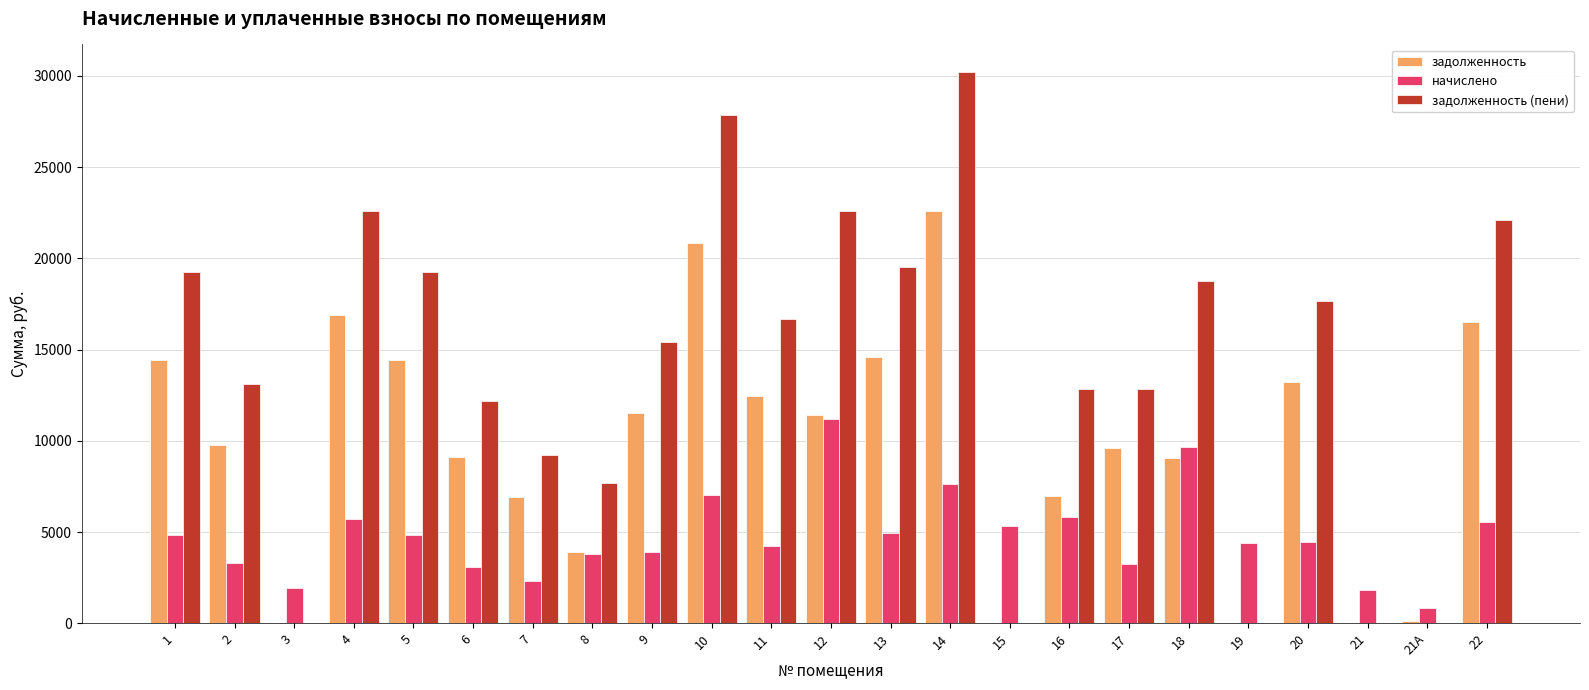

Between 18 and 19, which series saw the biggest shift?

задолженность (пени)